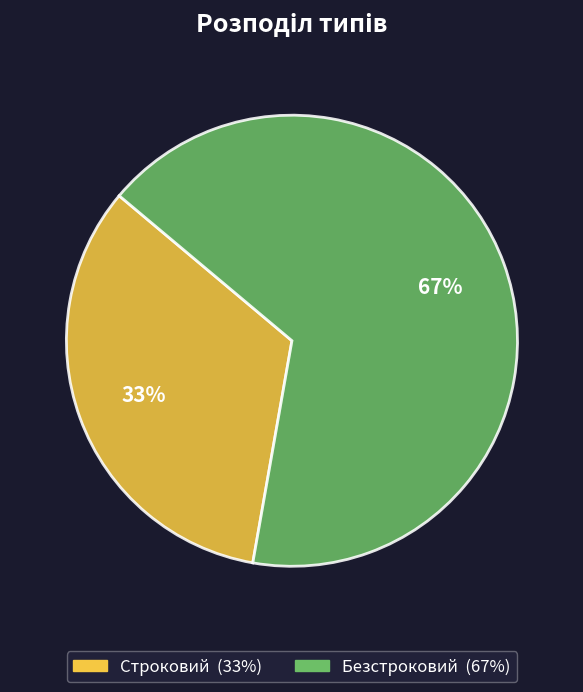

How many segments does this pie chart have?

2